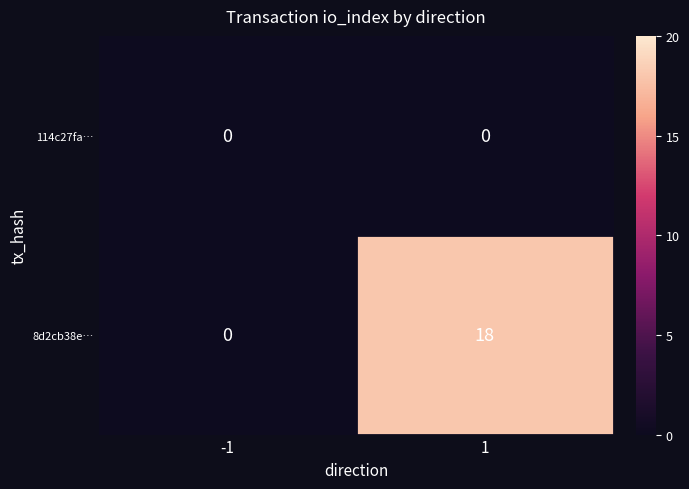

Rank the series by their maximum value, from lowest to highest.

114c27fa…, 8d2cb38e…